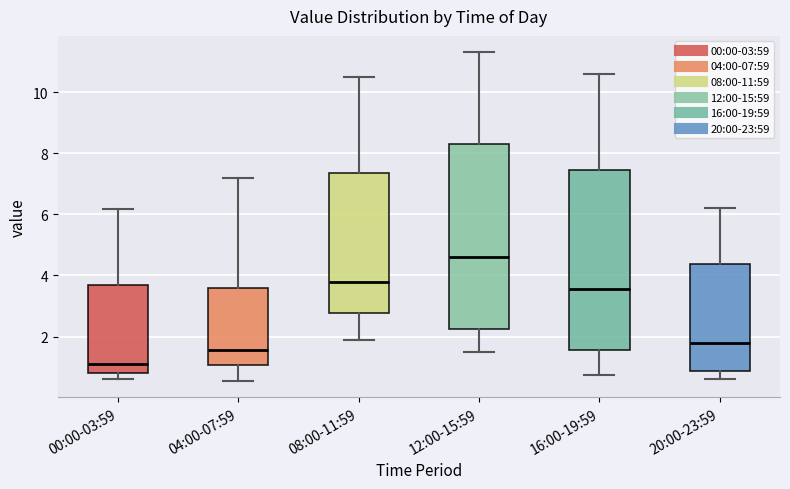

Where does the lower whisker of the box for 12:00-15:59 end on the y-axis? The values are not printed on the chart, so give them approximately, as read against the axis.

1.6